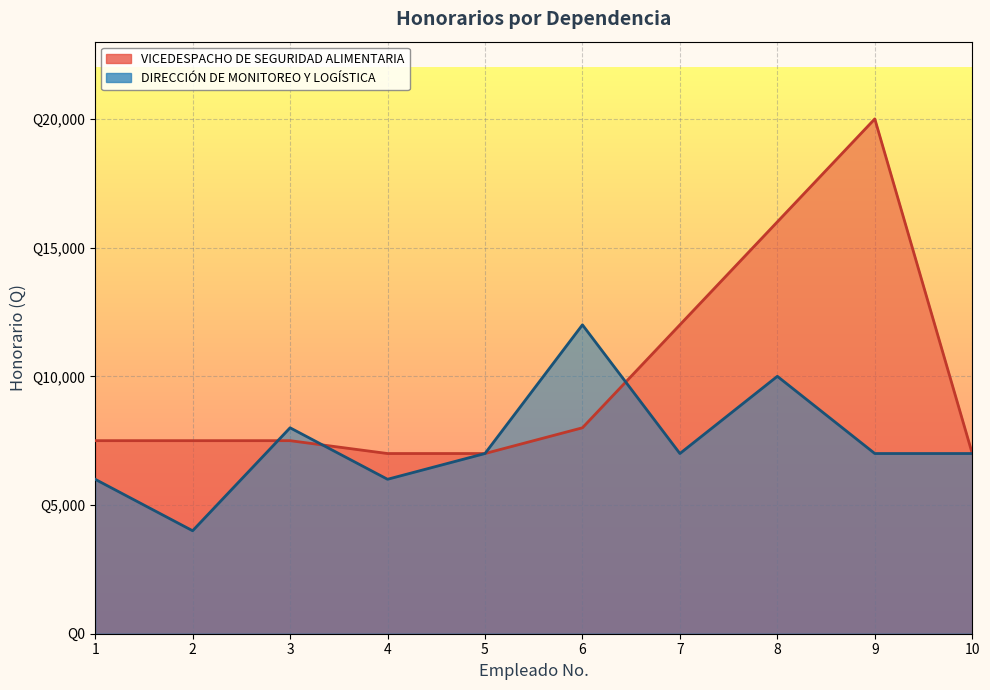

Which series has the largest total across all categories?

VICEDESPACHO DE SEGURIDAD ALIMENTARIA